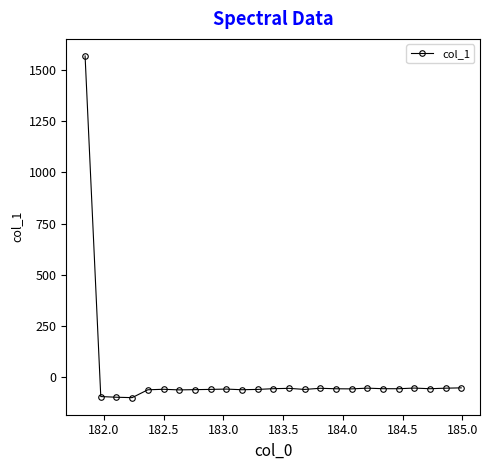

What is the value of the 3rd point from the left?

-97.0